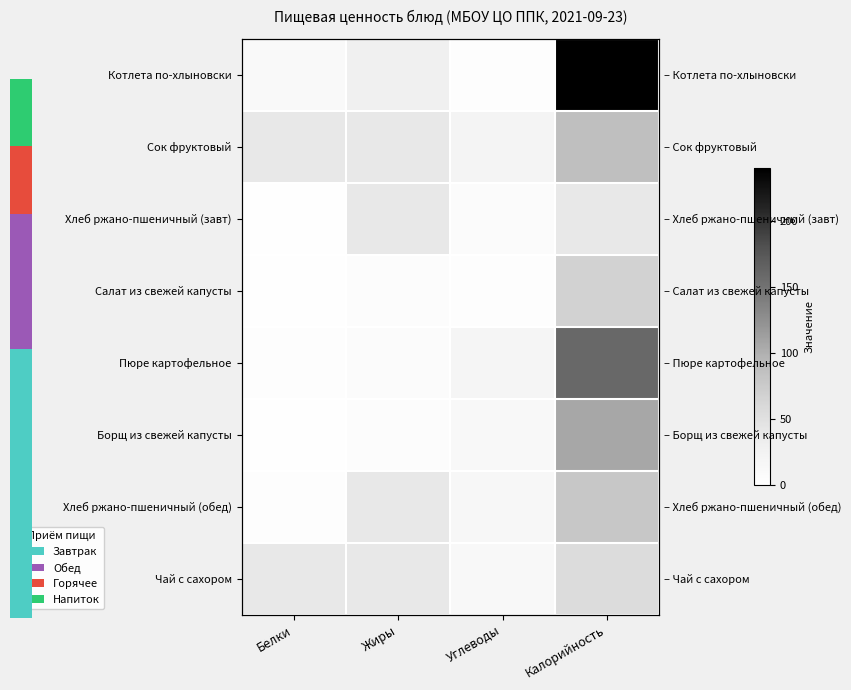

What is the spread (max minus min) of values at Углеводы?

18.0